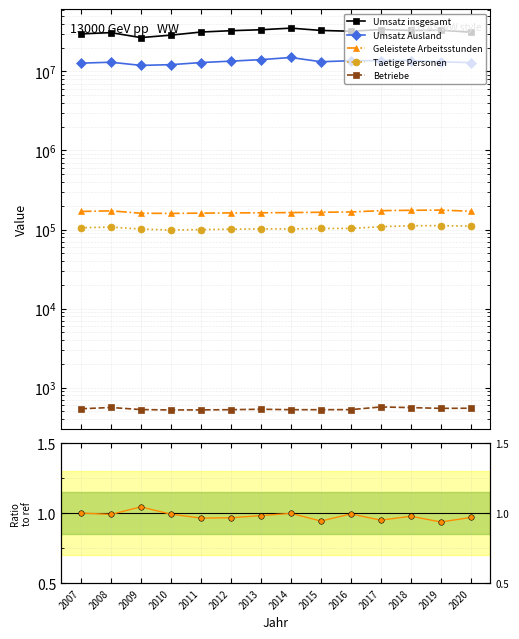

What is the sum of all Betriebe values?

7551.0